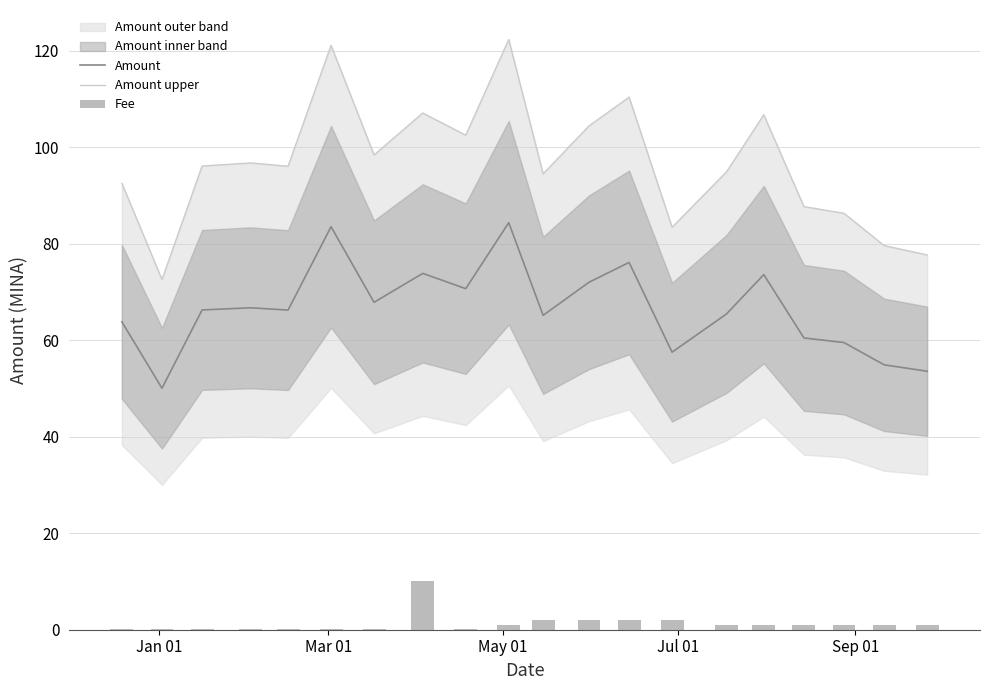

Reading left to right, transcribe all the data shown in this chart.

Amount: 63.8	50.0	66.3	66.7	66.2	83.5	67.8	73.8	70.7	84.3	65.1	72.0	76.1	57.5	65.4	73.6	60.5	59.5	54.9	53.6
Amount upper: 92.5	72.6	96.1	96.7	96.0	121.1	98.4	107.1	102.5	122.3	94.5	104.4	110.3	83.4	94.9	106.7	87.7	86.3	79.6	77.7
Fee: 0.1	0.1	0.1	0.1	0.1	0.1	0.1	10.0	0.1	1.0	2.0	2.0	2.0	2.0	1.0	1.0	1.0	1.0	1.0	1.0